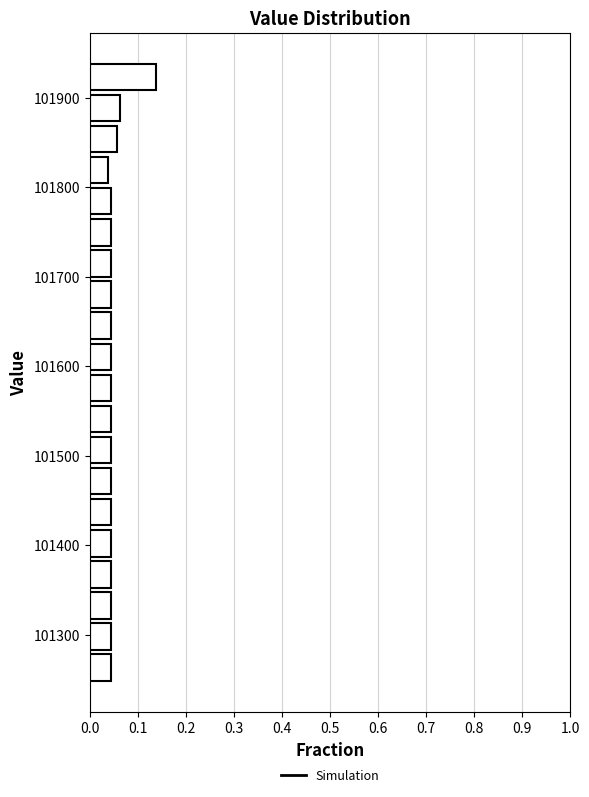

Around what value on the y-axis is the longest bar? Give the approximate position of its centre, as read against the axis.

101920